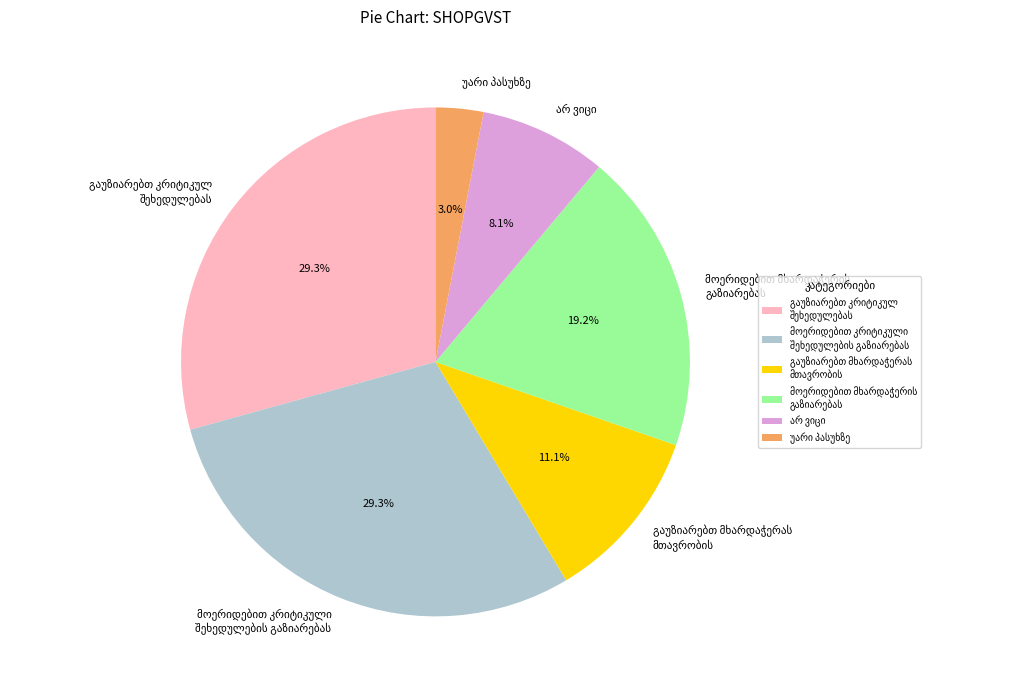

Is there any slice that represents more than half of the pie?

No